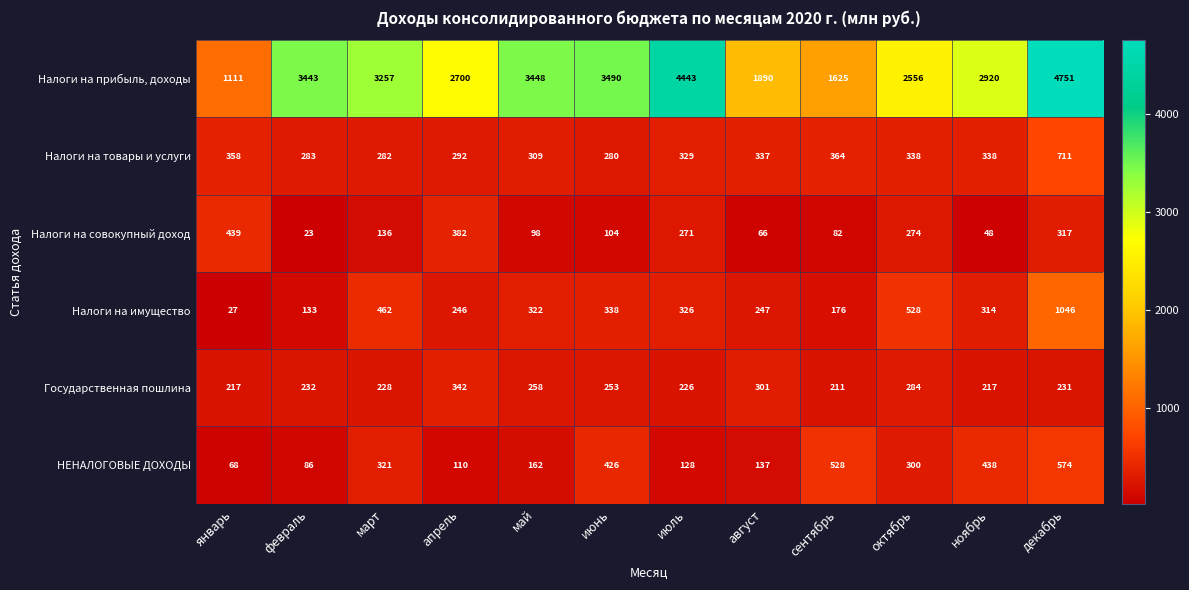

Rank the series at май from lowest to highest value.

Налоги на совокупный доход, НЕНАЛОГОВЫЕ ДОХОДЫ, Государственная пошлина, Налоги на товары и услуги, Налоги на имущество, Налоги на прибыль, доходы